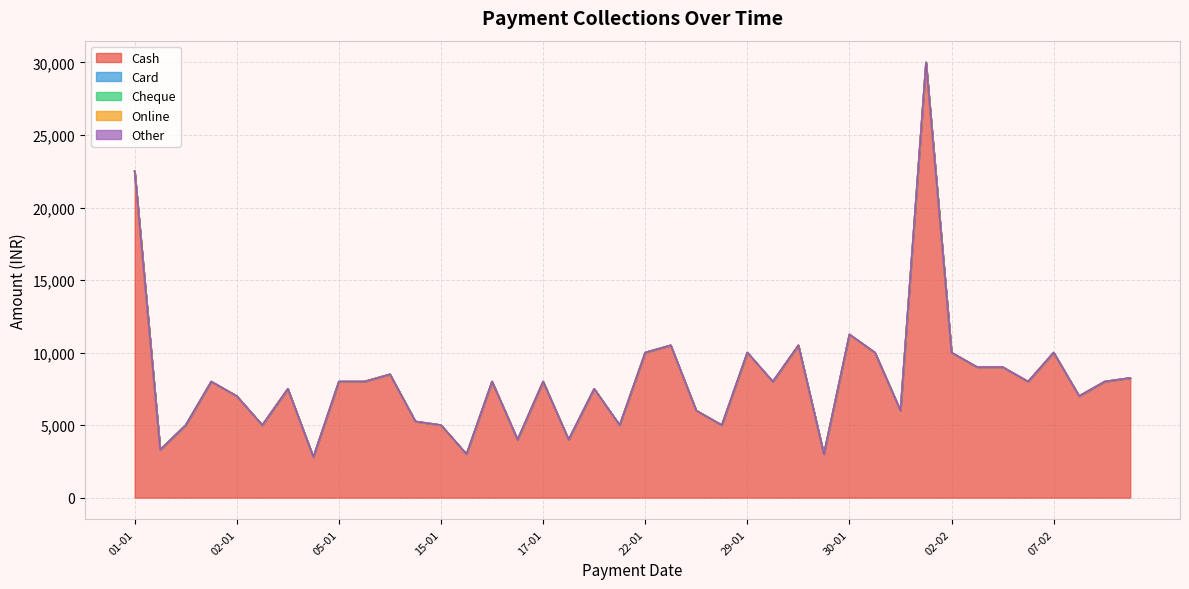

What is the total value across all series at 04-02?

9000